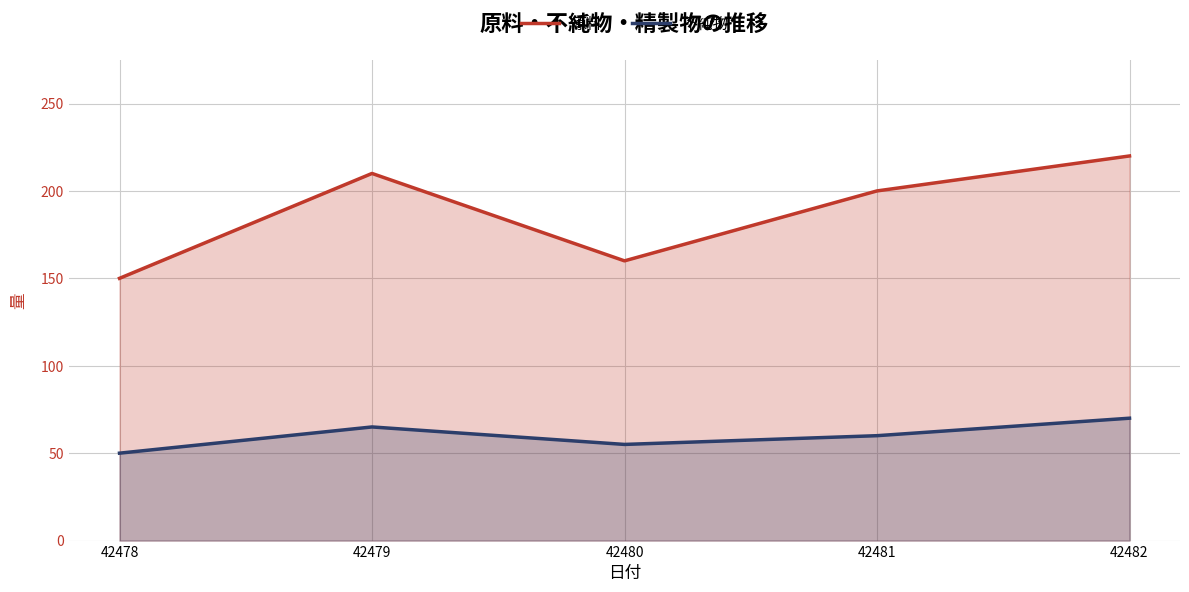

Rank the series by their average value, from lowest to highest.

不純物, 原料